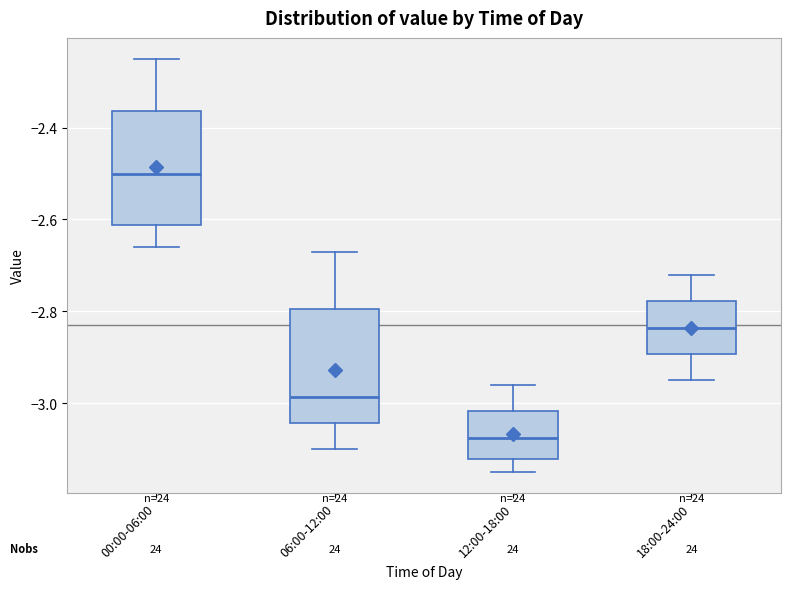

Reading left to right, read every box against the y-axis: the position of its median line, the range the box covers, and the ends of its whiskers. The values are not printed on the chart, so give them approximately, as read against the axis.

00:00-06:00: median -2.50, box -2.62 to -2.36, whiskers -2.66 to -2.24
06:00-12:00: median -2.98, box -3.04 to -2.80, whiskers -3.10 to -2.66
12:00-18:00: median -3.08, box -3.12 to -3.02, whiskers -3.14 to -2.96
18:00-24:00: median -2.84, box -2.90 to -2.78, whiskers -2.94 to -2.72